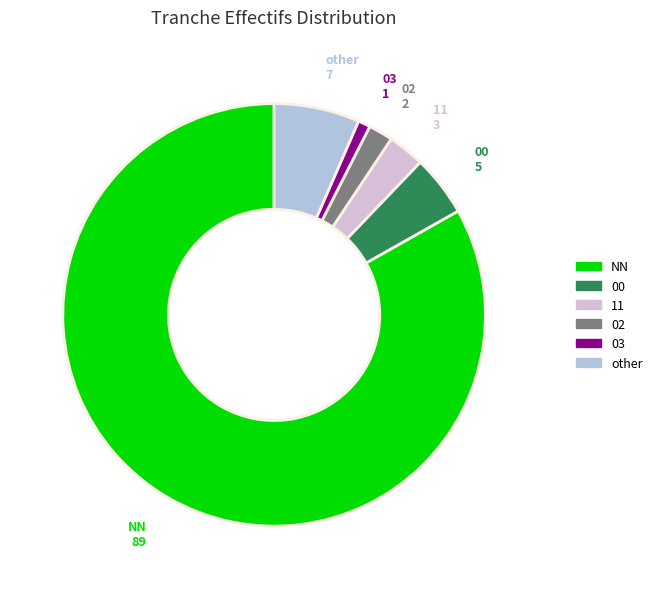

How many slices are in this pie chart?

6